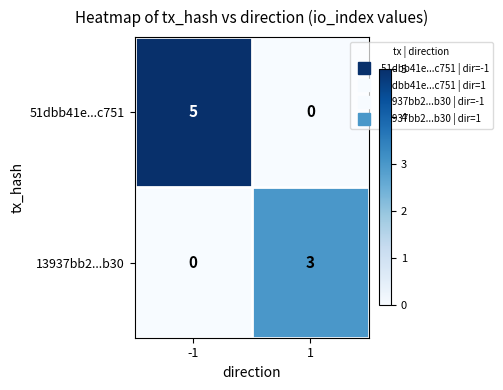

What is the difference between the maximum and minimum values in the 51dbb41e...c751 series?

5